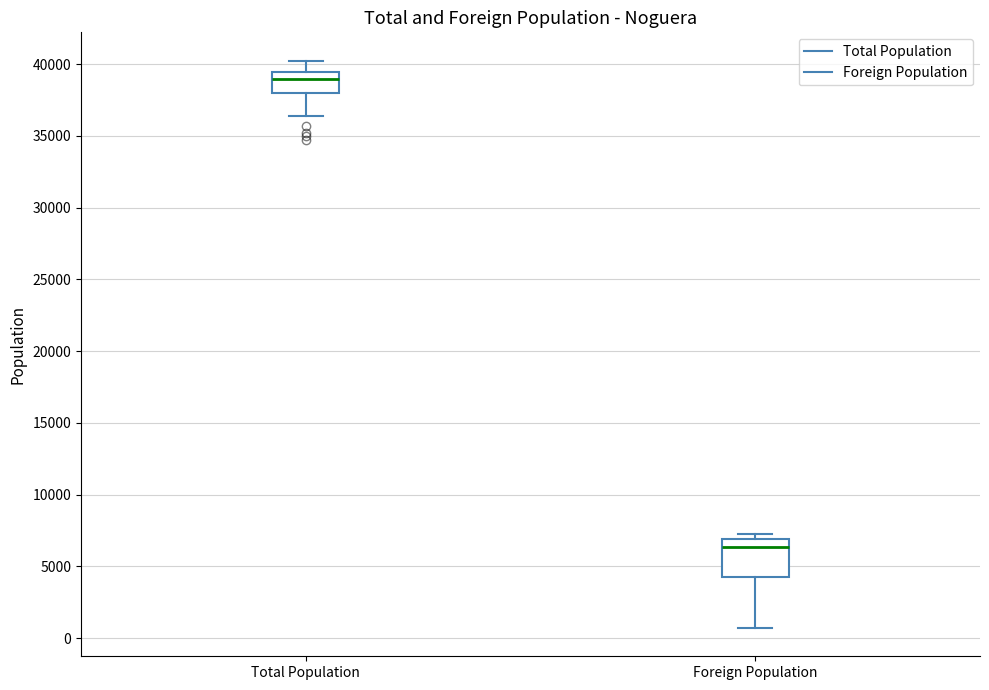

Which box has the highest median line?

Total Population